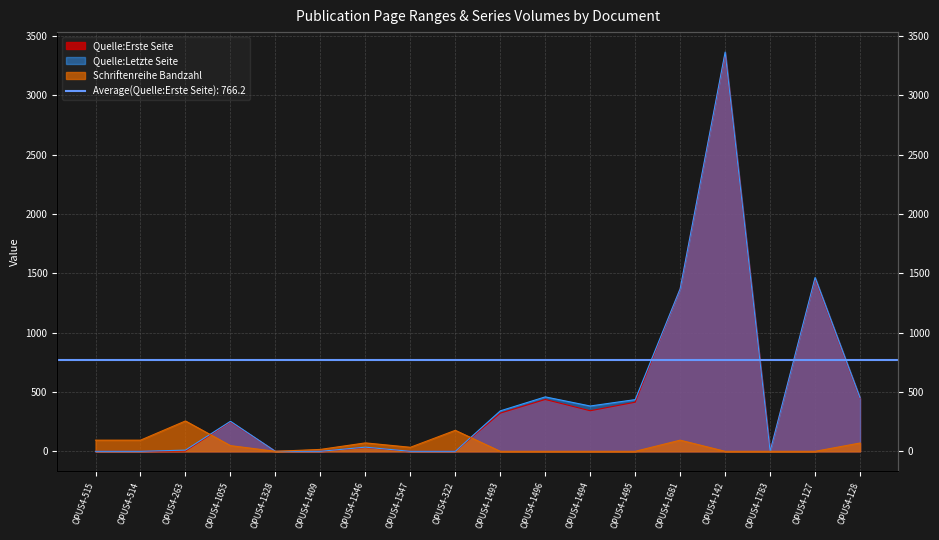

What is the difference between the second highest and second lowest values in the Schriftenreihe Bandzahl series?

177